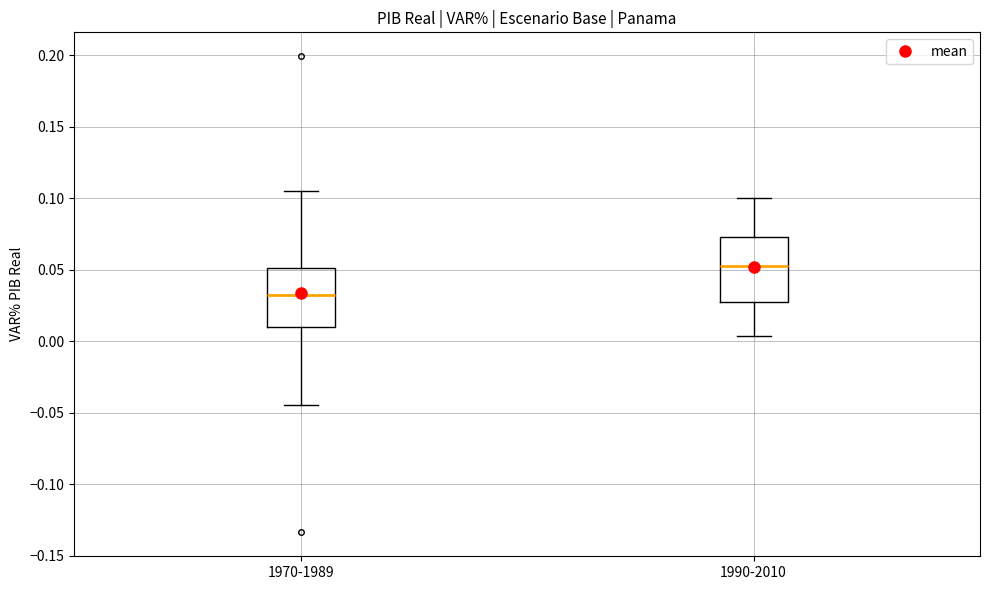

Reading left to right, transcribe this box plot: for each box, give where its median line is, the range the box spans, and where its two whiskers end, as read against the y-axis. The values are not printed on the chart, so give them approximately, as read against the axis.

1970-1989: median 0.030, box 0.010 to 0.050, whiskers -0.045 to 0.105
1990-2010: median 0.050, box 0.030 to 0.075, whiskers 0.005 to 0.100